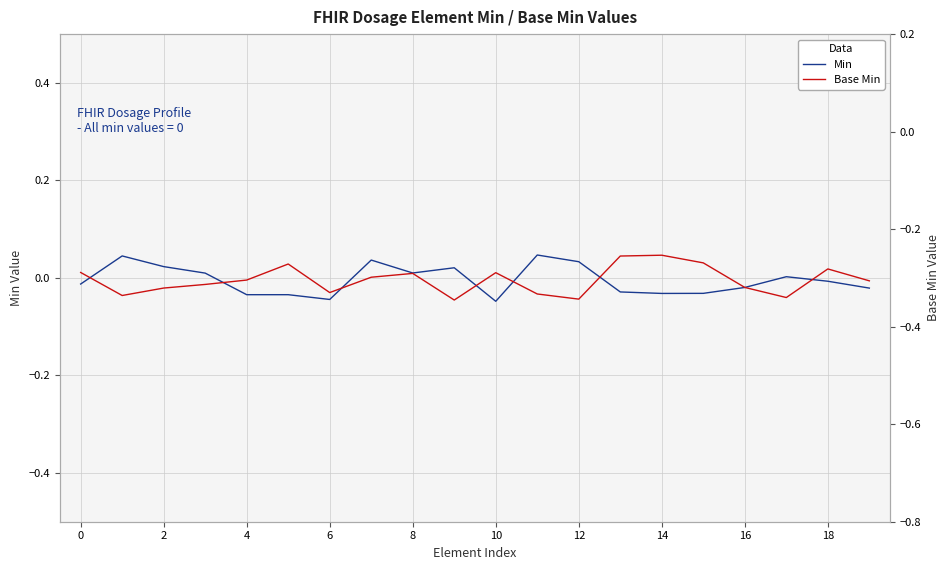

Reading left to right, list all the values displayed in this chart.

Min: -0.0	0.0	0.0	0.0	-0.0	-0.0	-0.0	0.0	0.0	0.0	-0.0	0.0	0.0	-0.0	-0.0	-0.0	-0.0	0.0	-0.0	-0.0
Base Min: -0.3	-0.3	-0.3	-0.3	-0.3	-0.3	-0.3	-0.3	-0.3	-0.3	-0.3	-0.3	-0.3	-0.3	-0.3	-0.3	-0.3	-0.3	-0.3	-0.3